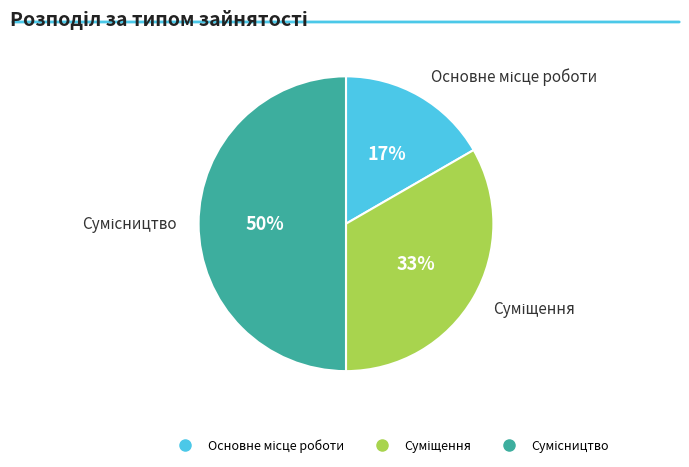

To the nearest percent, what is the average slice percentage?

33%